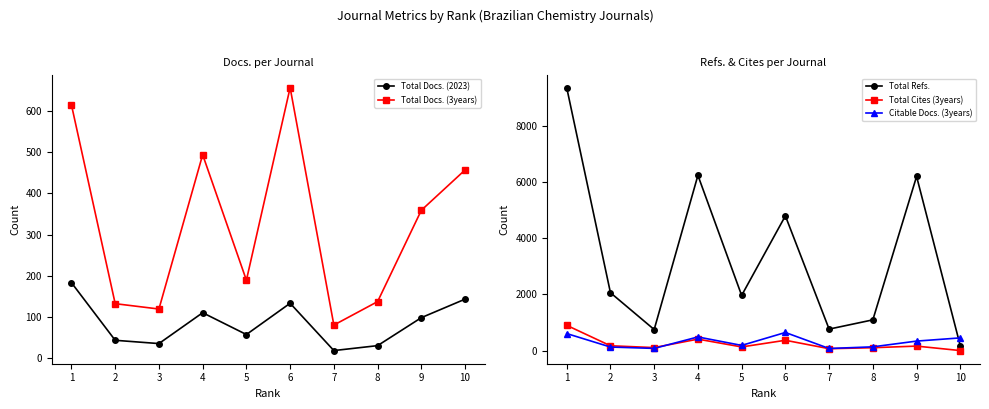

Reading left to right, what are all the values shown in this chart?

Total Docs. (2023): 1=183	2=43	3=35	4=110	5=57	6=133	7=18	8=30	9=98	10=143
Total Docs. (3years): 1=615	2=132	3=119	4=494	5=189	6=657	7=80	8=137	9=359	10=457
Total Refs.: 1=9350	2=2061	3=752	4=6232	5=1965	6=4792	7=767	8=1096	9=6194	10=170
Total Cites (3years): 1=902	2=175	3=110	4=411	5=133	6=370	7=71	8=106	9=163	10=4
Citable Docs. (3years): 1=609	2=130	3=81	4=488	5=188	6=647	7=78	8=137	9=341	10=455